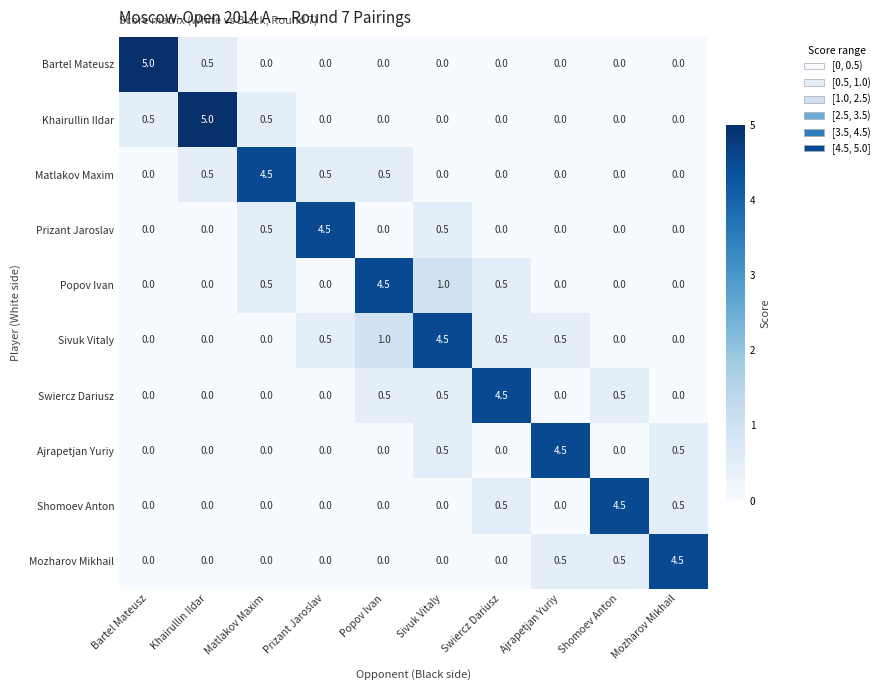

What is the highest value of the Khairullin Ildar series?

5.0